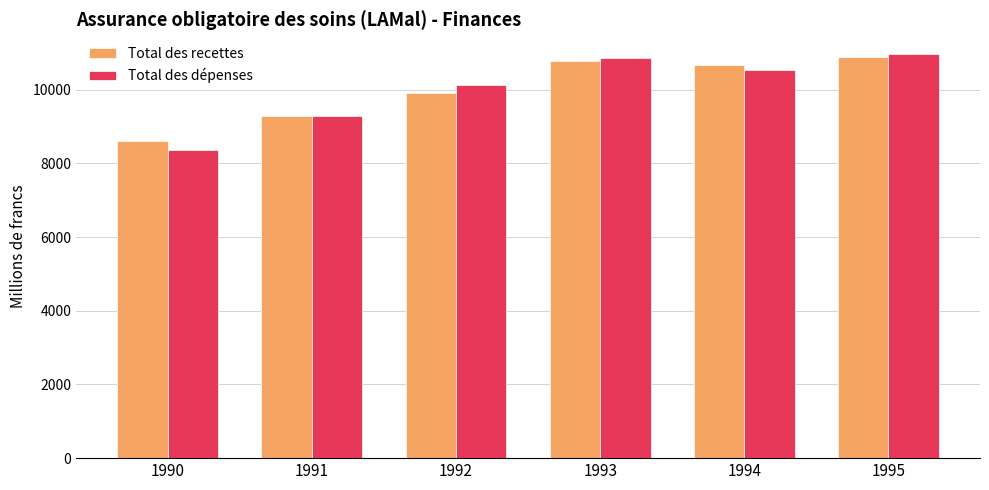

Reading right to left, transcribe all the data shown in this chart.

Total des recettes: 1995=10877.6	1994=10674.9	1993=10774.1	1992=9911.7	1991=9292.8	1990=8613.4
Total des dépenses: 1995=10959.6	1994=10548.6	1993=10874.1	1992=10121.3	1991=9299.2	1990=8369.6